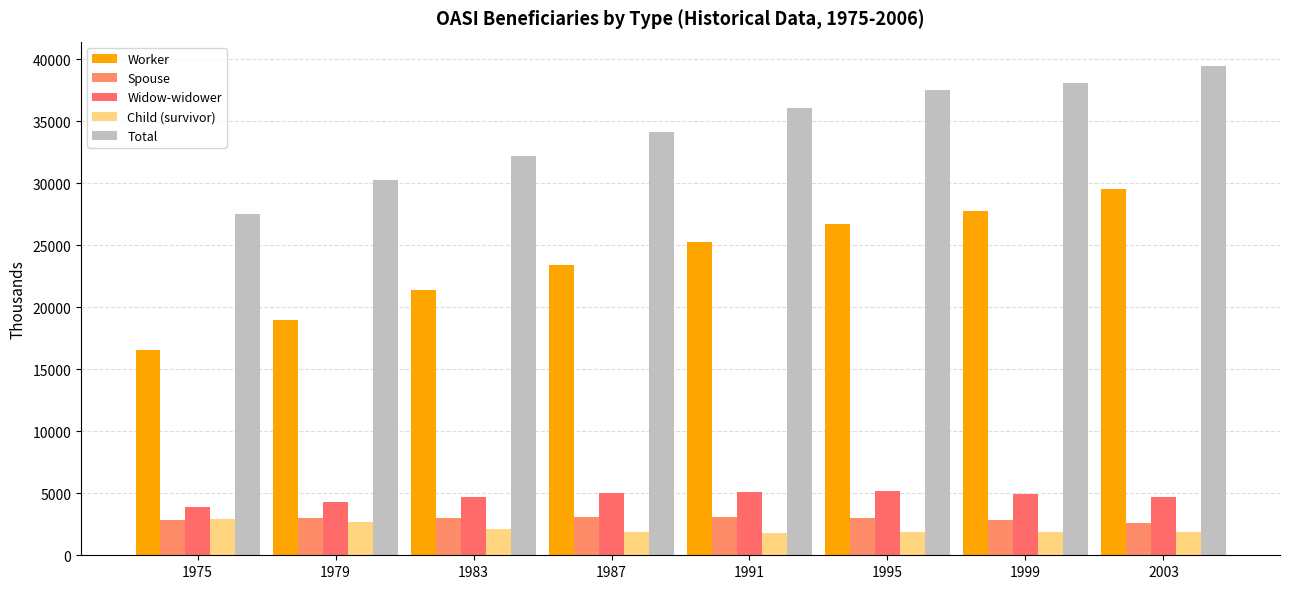

At which label does Total reach its peak?

2003